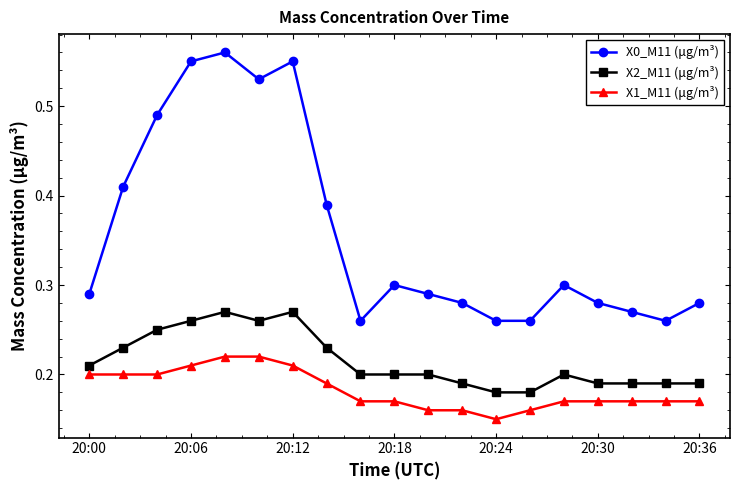

True or false: X2_M11 (μg/m³) has more than 2 interior local peaks.

True